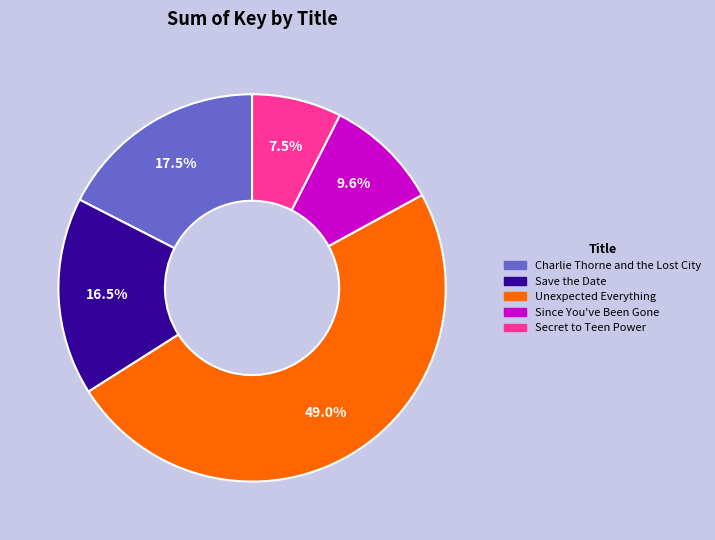

The Since You've Been Gone slice represents 10% of the pie. True or false?

True